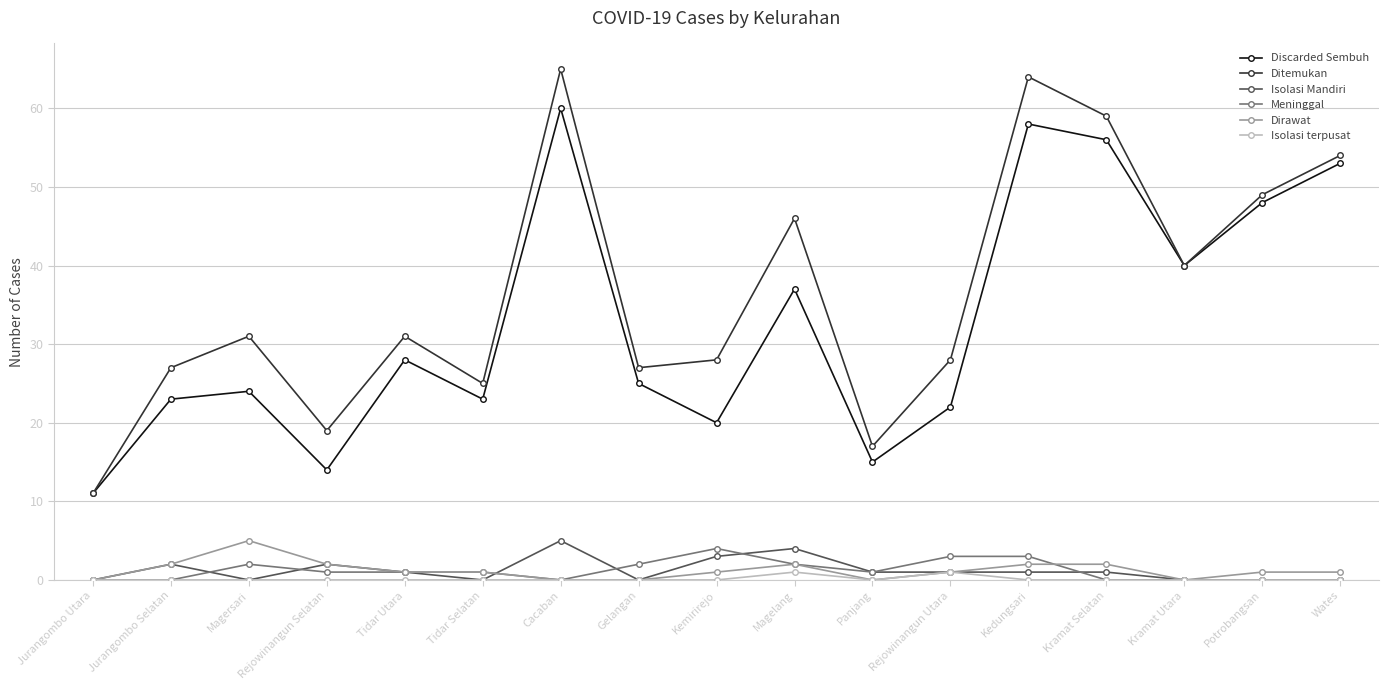

Which series has the largest total across all categories?

Ditemukan